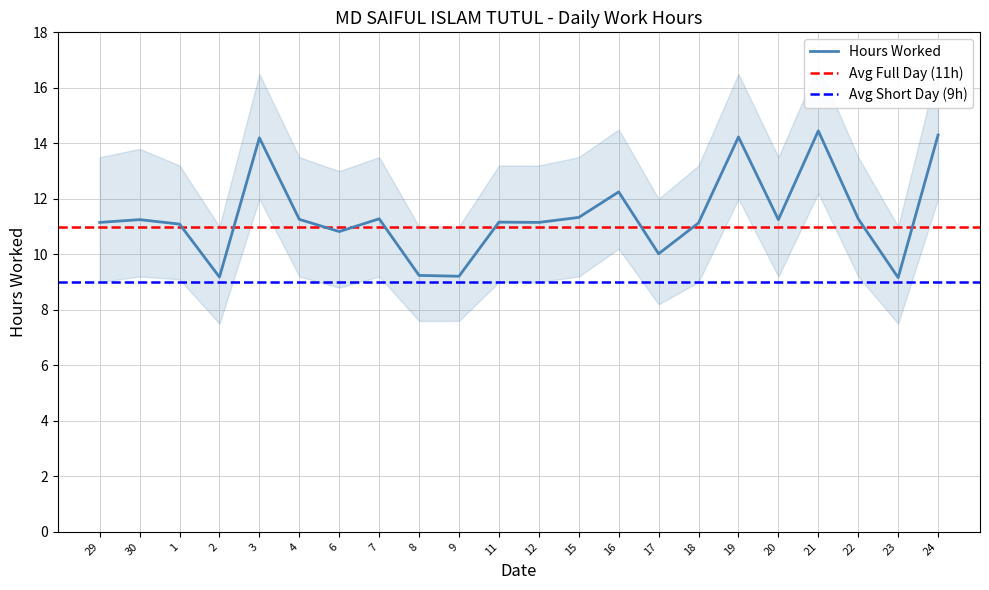

Reading left to right, what are all the values shown in this chart?

29=11.2	30=11.2	1=11.1	2=9.2	3=14.2	4=11.3	6=10.8	7=11.3	8=9.2	9=9.2	11=11.2	12=11.2	15=11.3	16=12.2	17=10.0	18=11.1	19=14.2	20=11.2	21=14.4	22=11.3	23=9.2	24=14.3